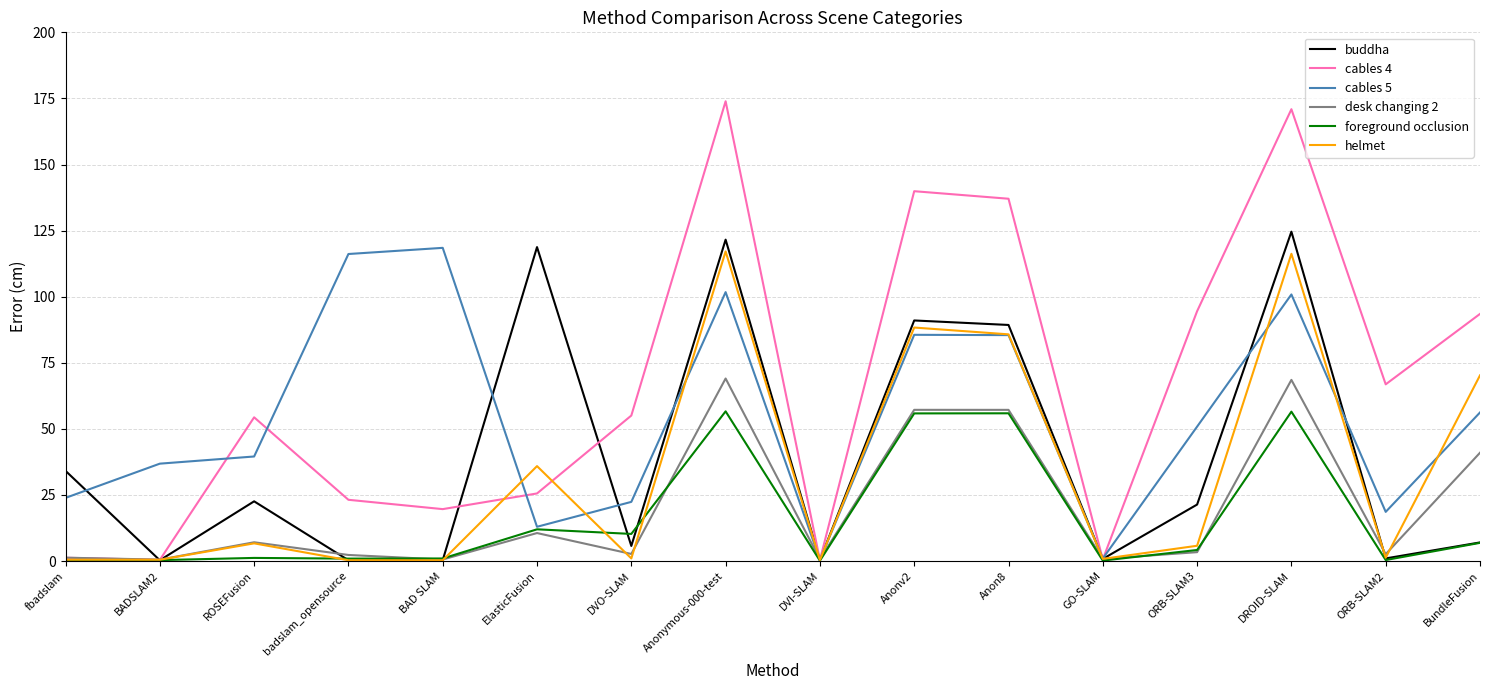

What are all the series names shown in the legend?

buddha, cables 4, cables 5, desk changing 2, foreground occlusion, helmet